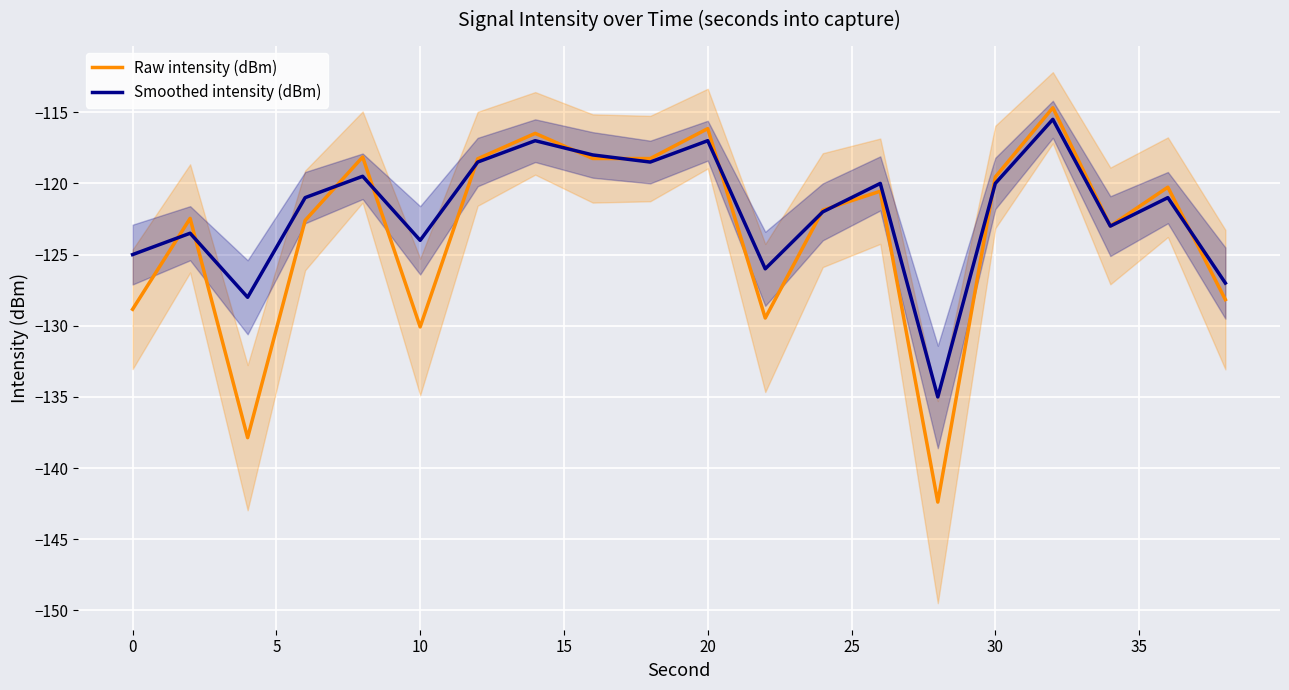

What is the value of the Smoothed intensity (dBm) point at the 4th from the left?

-121.0